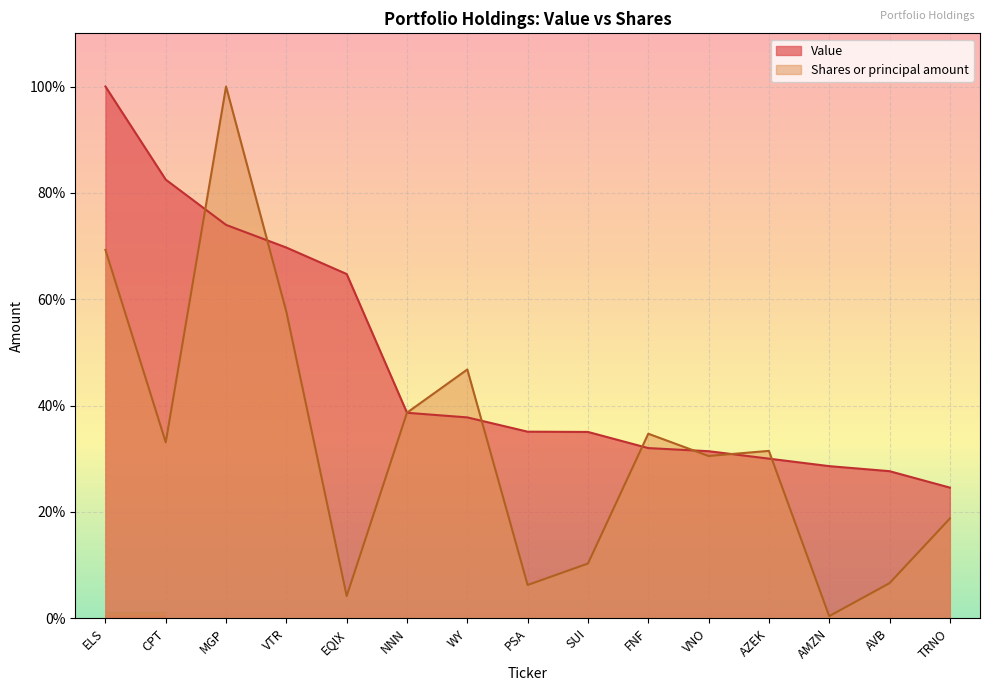

At which label is Shares or principal amount closest to 50?

WY